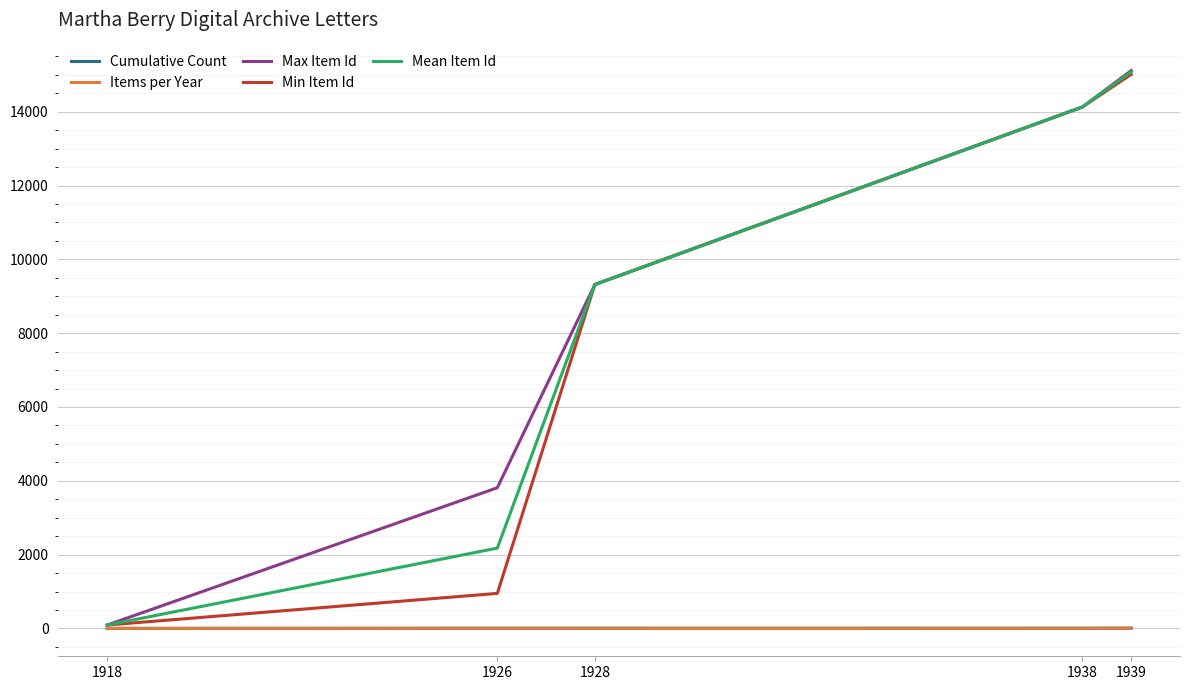

At which category is the sum across all series the highest?

1939